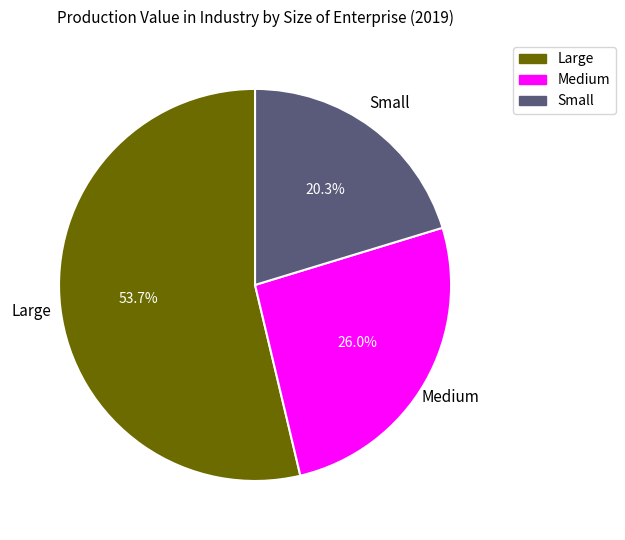

Rank the categories by value from lowest to highest.

Small, Medium, Large